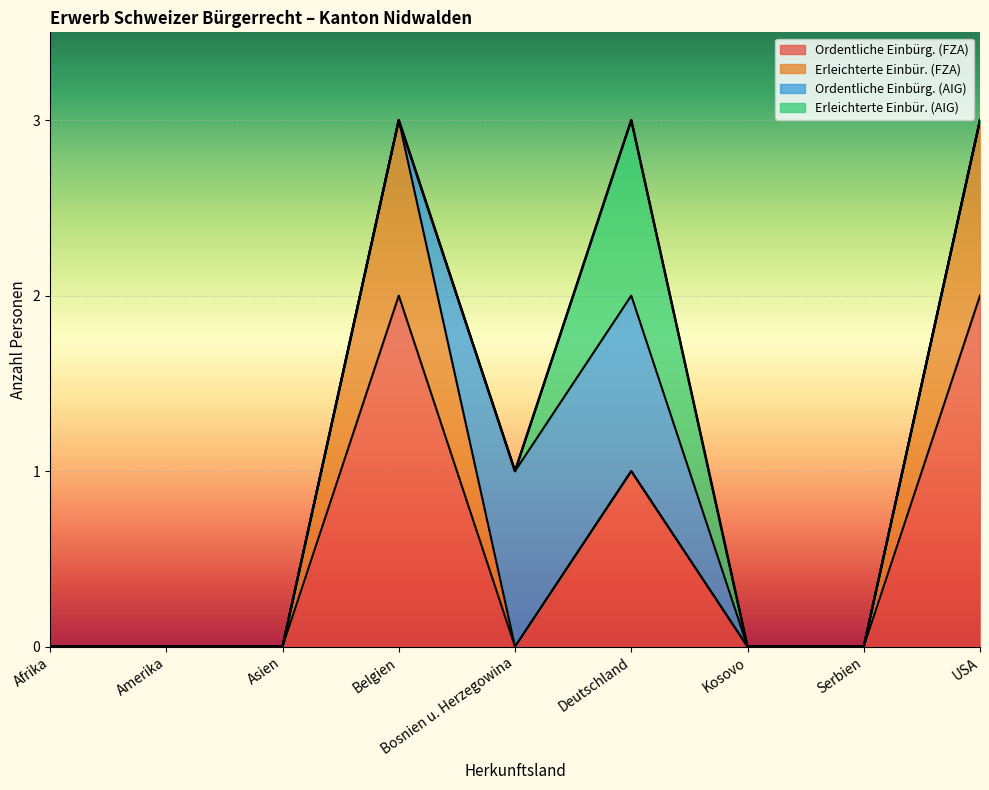

At which category is the sum across all series the highest?

Belgien